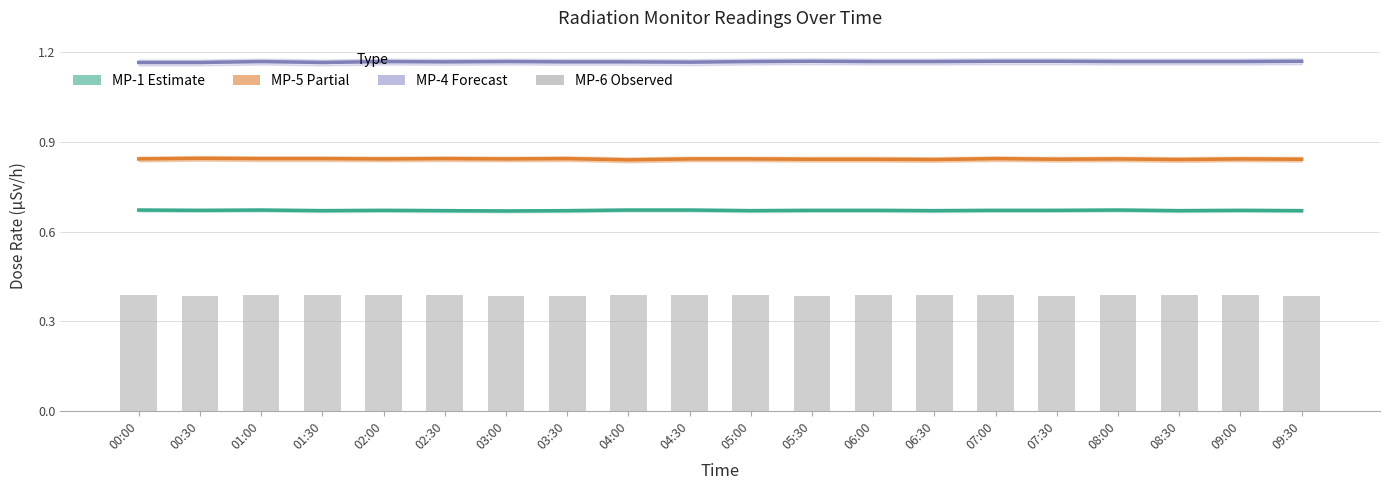

At which category does the chart reach its minimum across all series?

00:30